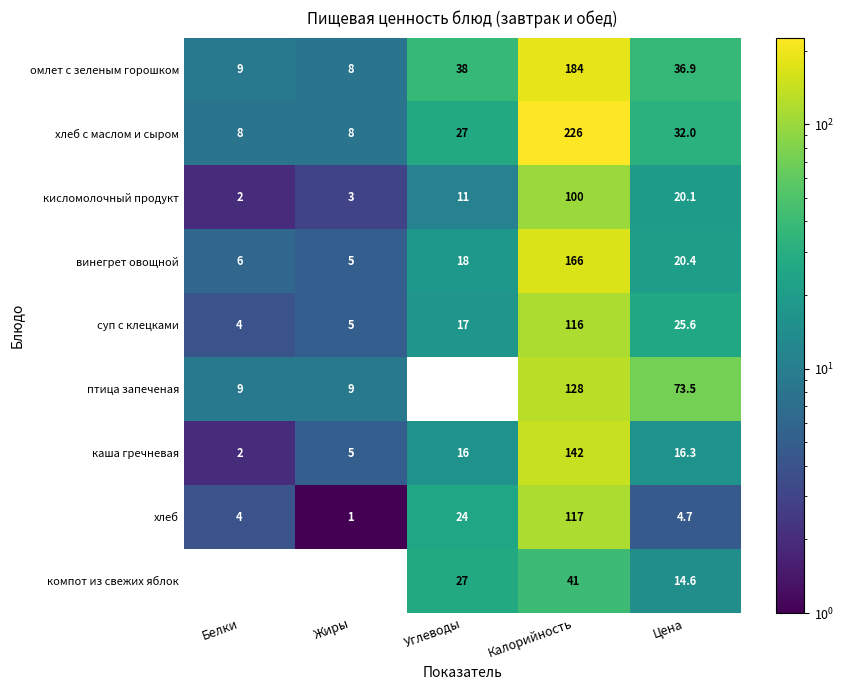

How many data points in хлеб are less than 4?

1